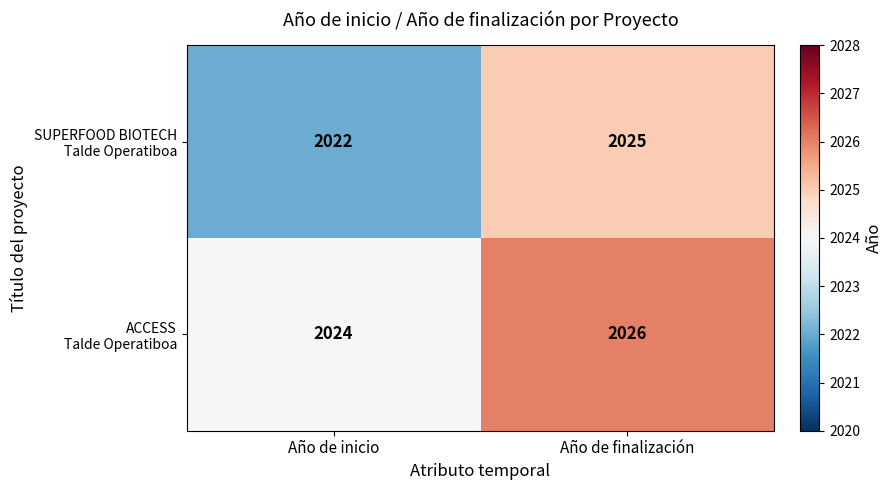

At which category is the sum across all series the highest?

Año de finalización